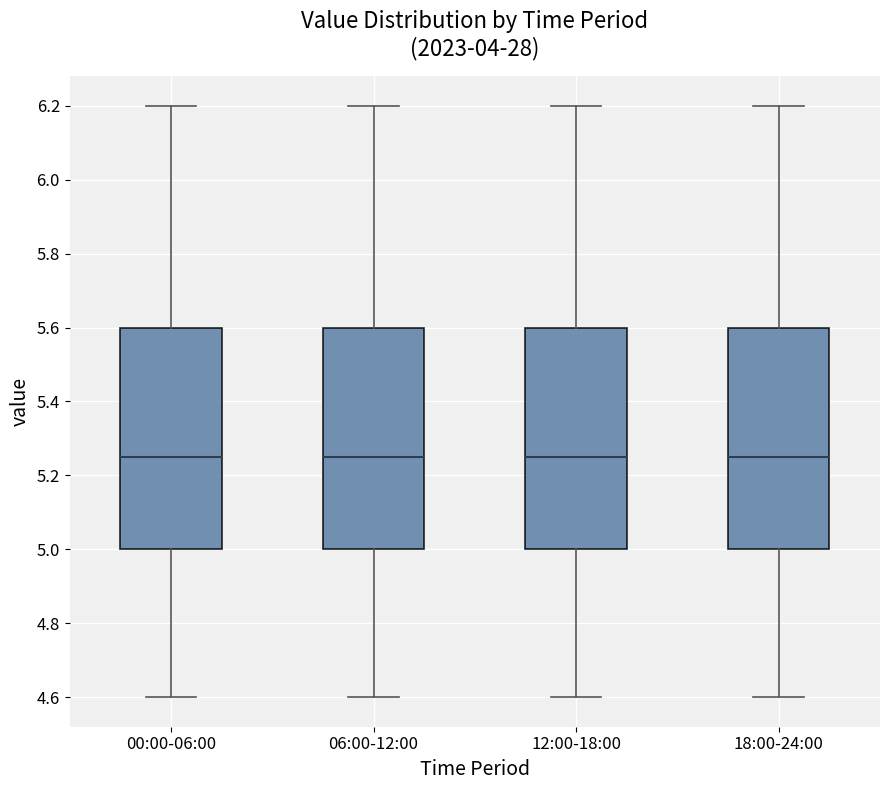

Reading left to right, transcribe this box plot: for each box, give where its median line is, the range the box spans, and where its two whiskers end, as read against the y-axis. The values are not printed on the chart, so give them approximately, as read against the axis.

00:00-06:00: median 5.26, box 5.00 to 5.60, whiskers 4.60 to 6.20
06:00-12:00: median 5.26, box 5.00 to 5.60, whiskers 4.60 to 6.20
12:00-18:00: median 5.26, box 5.00 to 5.60, whiskers 4.60 to 6.20
18:00-24:00: median 5.26, box 5.00 to 5.60, whiskers 4.60 to 6.20